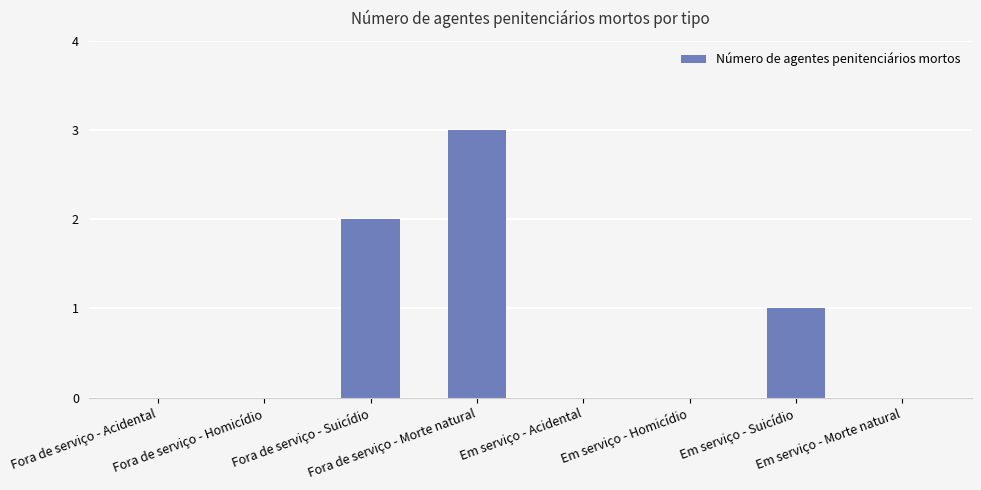

Reading left to right, what are all the values shown in this chart?

Fora de serviço - Acidental=0	Fora de serviço - Homicídio=0	Fora de serviço - Suicídio=2	Fora de serviço - Morte natural=3	Em serviço - Acidental=0	Em serviço - Homicídio=0	Em serviço - Suicídio=1	Em serviço - Morte natural=0